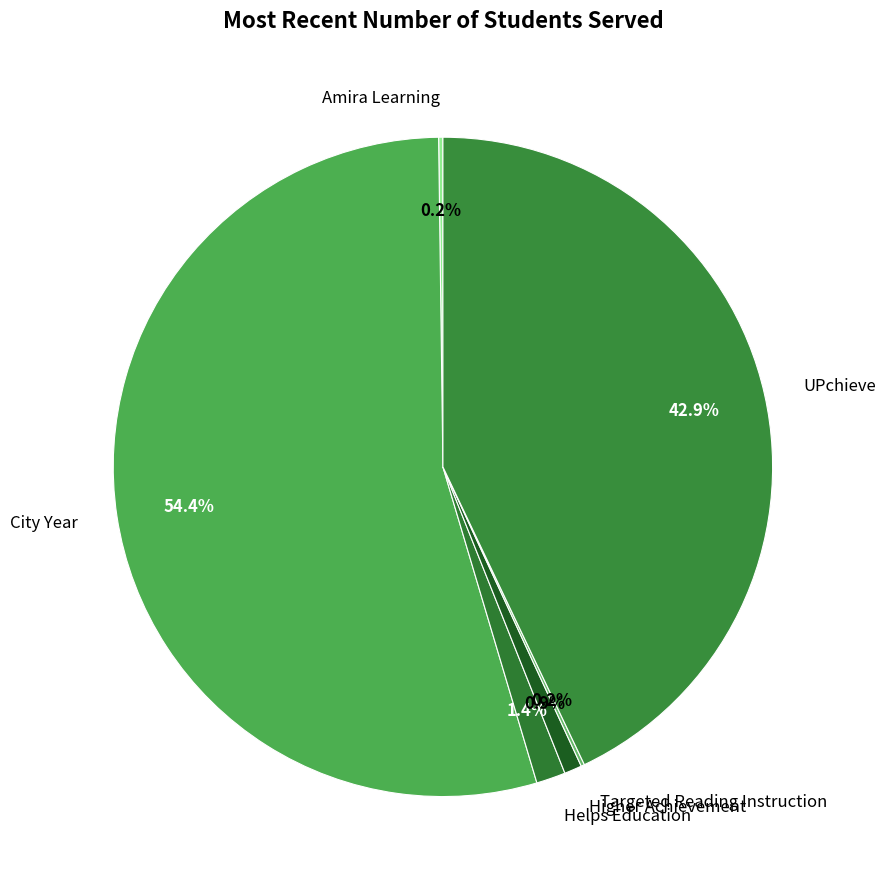

Is it true that UPchieve is 43% of the pie?

True